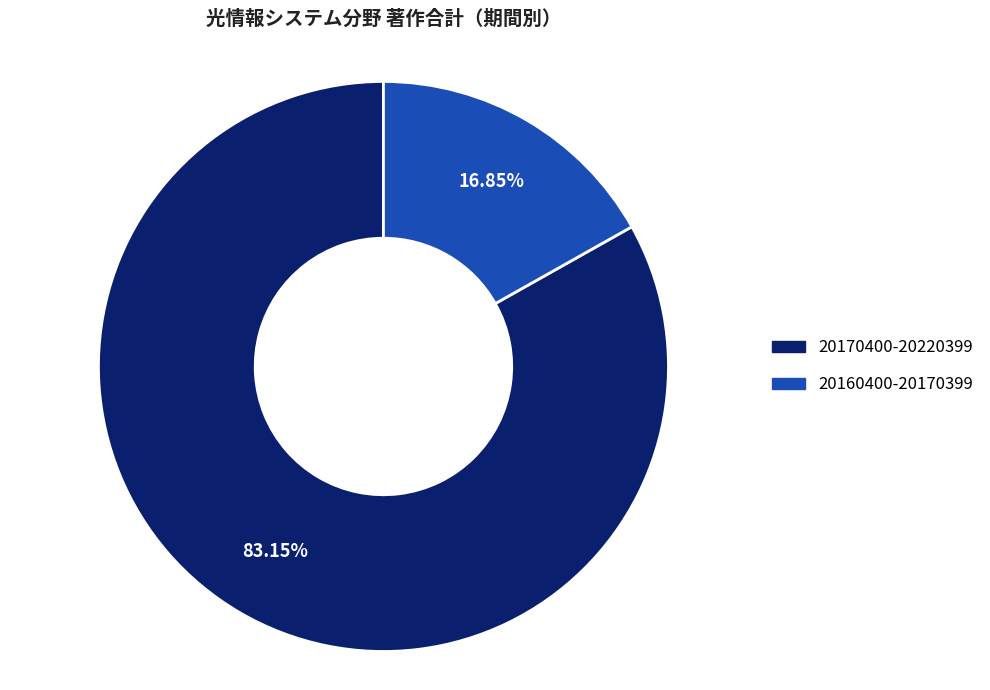

Rank the categories by value from lowest to highest.

20160400-20170399, 20170400-20220399